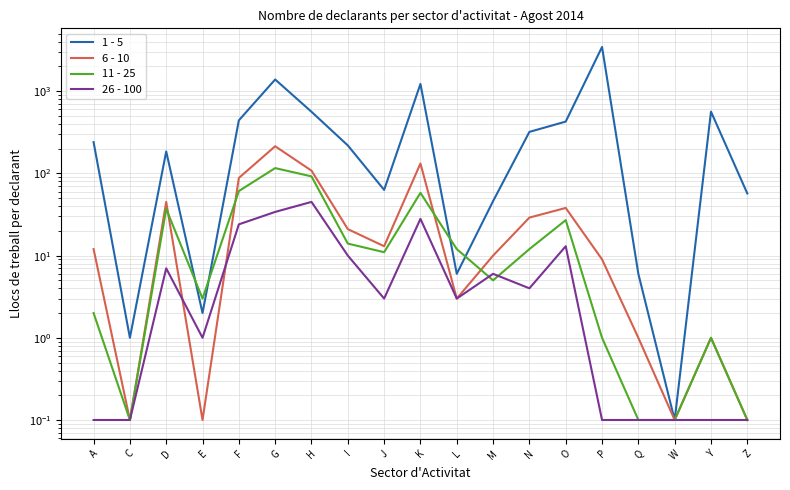

What is the value of the 6 - 10 point at the 8th from the left?

21.0